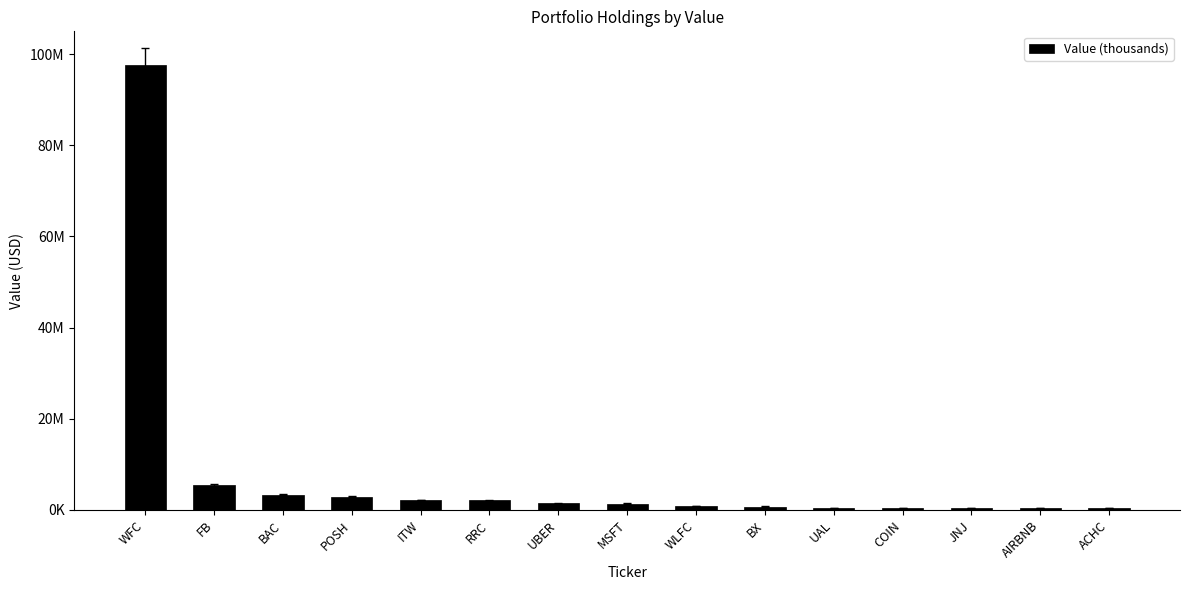

What is the value of the 10th bar from the left?

734000